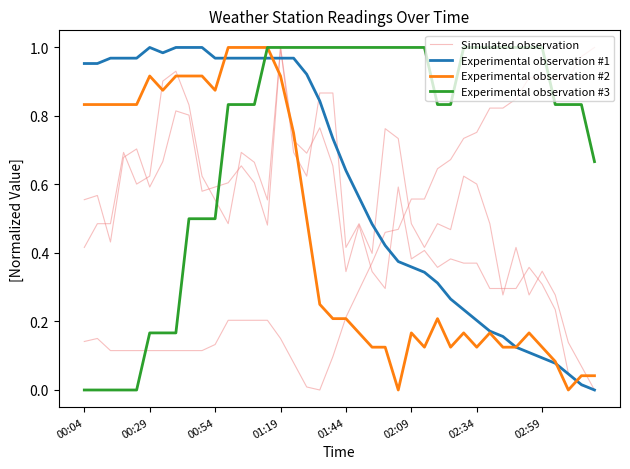

True or false: Experimental observation #3 and Experimental observation #1 intersect in this chart.

True